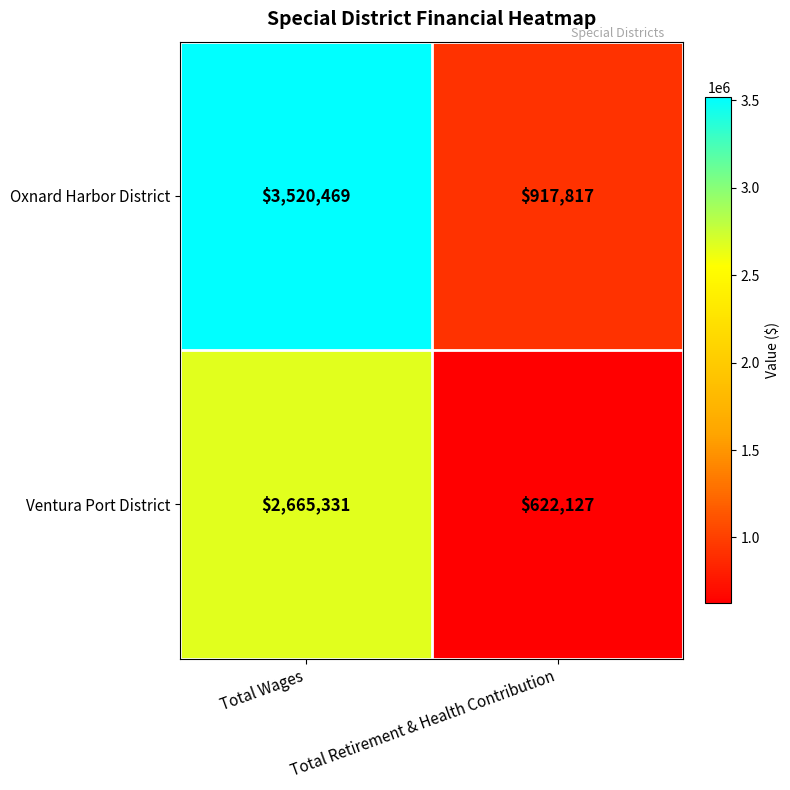

Which label corresponds to the largest value in the chart?

Total Wages